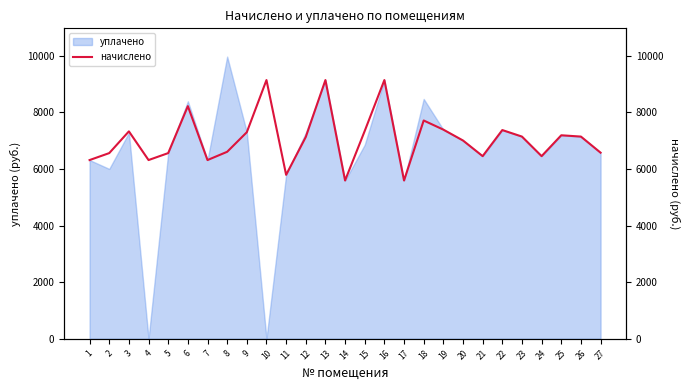

What is the value of the 2nd point from the left?

6558.7